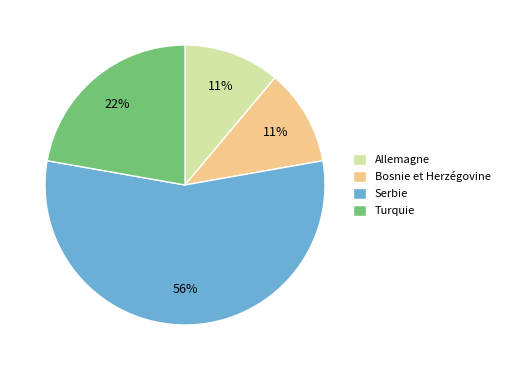

Count the number of slices in the pie.

4